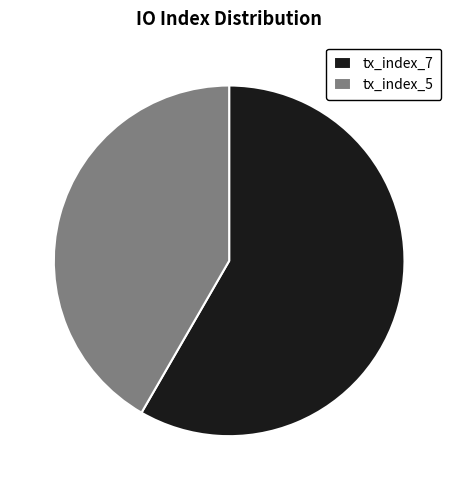

Which slice is the smallest?

tx_index_5